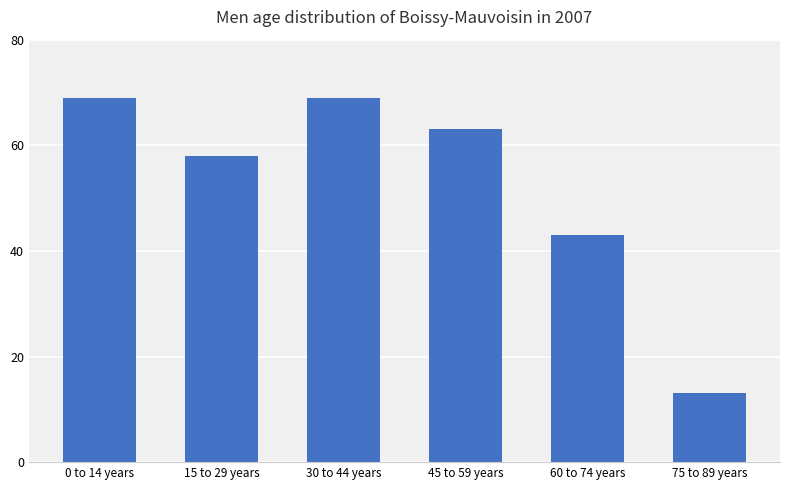

Where is the data nearest to the value 41?

60 to 74 years